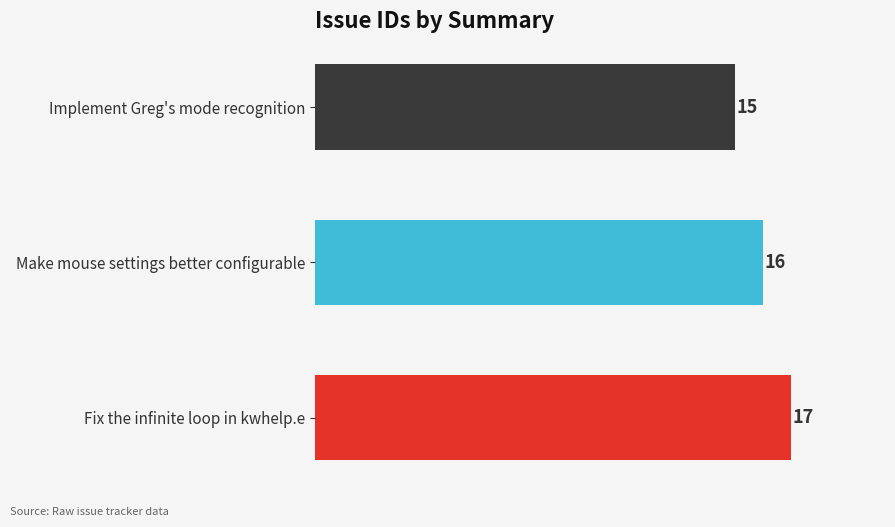

List the labels in order of value, largest first.

Fix the infinite loop in kwhelp.e, Make mouse settings better configurable, Implement Greg's mode recognition